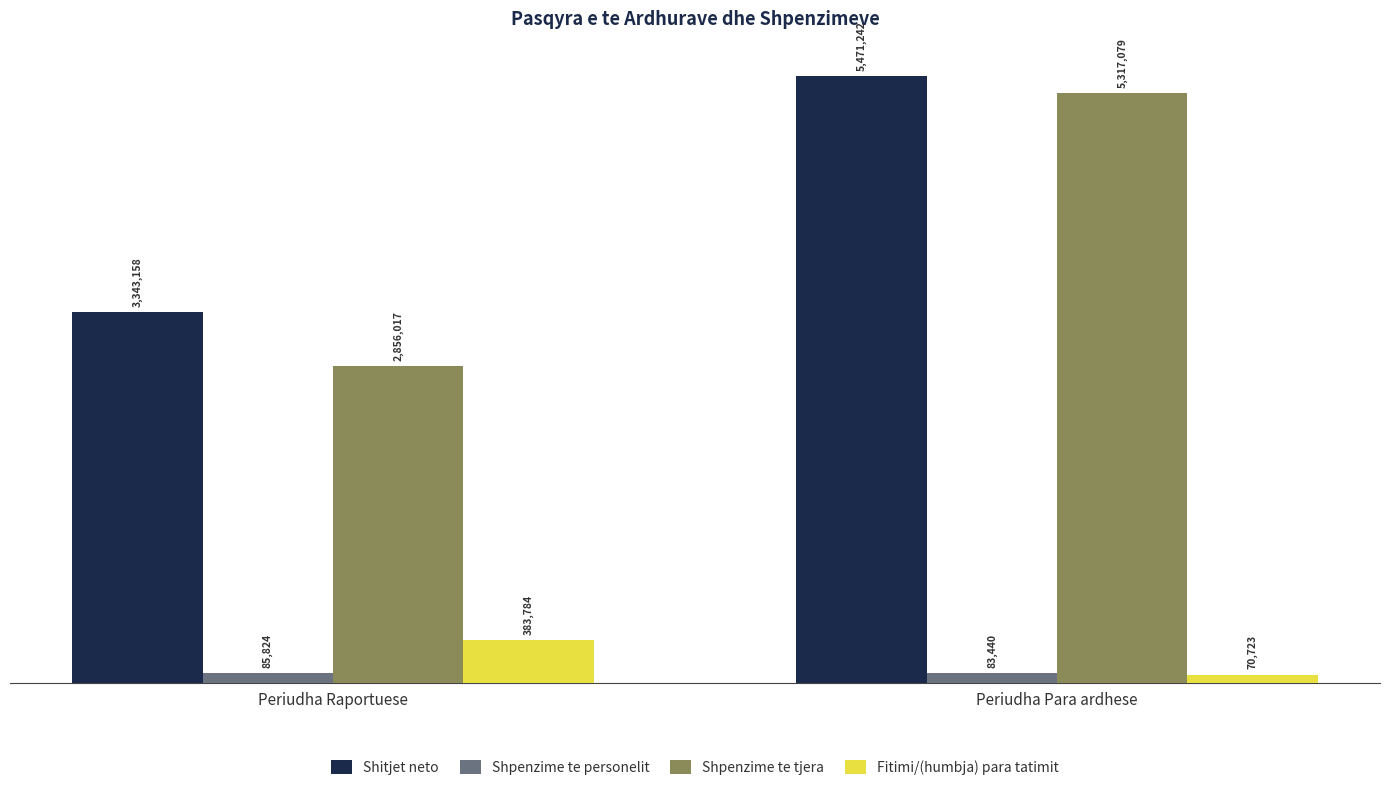

Which label corresponds to the largest value in the chart?

Periudha Para ardhese